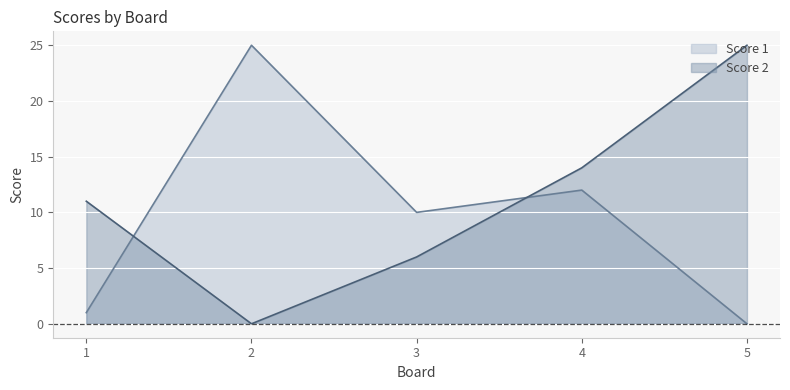

List the labels in order of Score 2 value, smallest first.

2, 3, 1, 4, 5